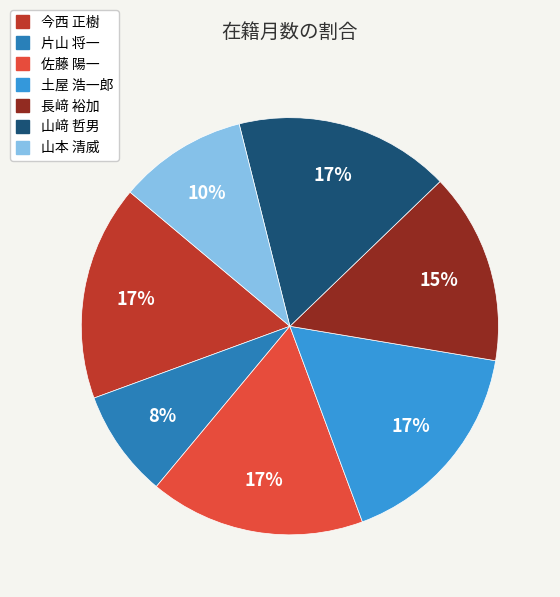

What is the smallest slice in the pie chart?

片山 将一